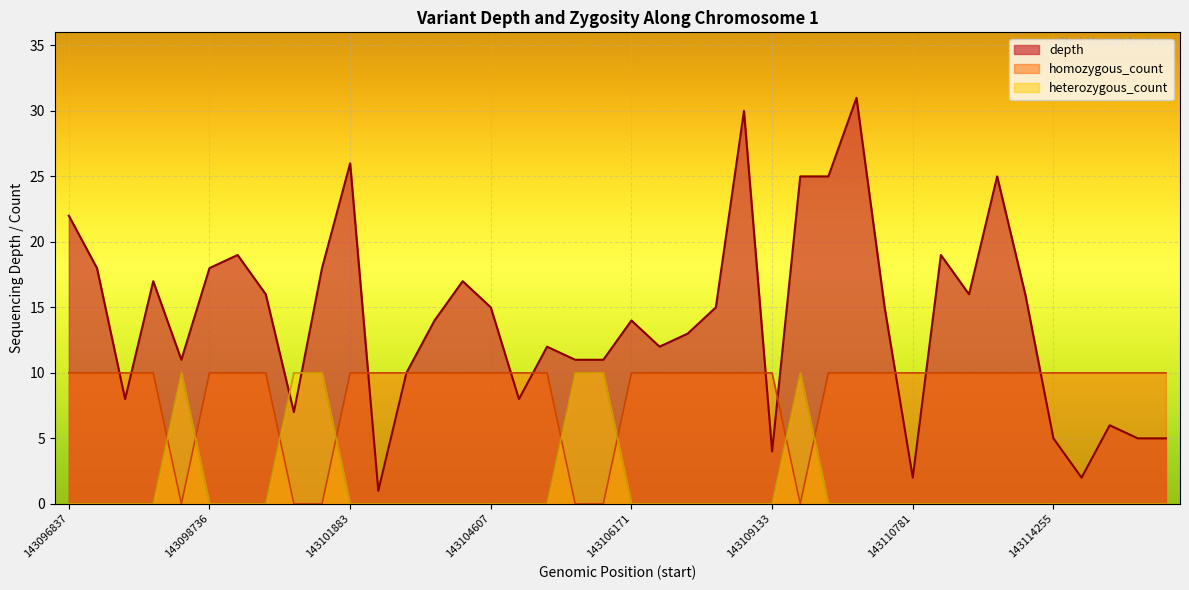

What is the difference between the second highest and second lowest values in the homozygous_count series?

10